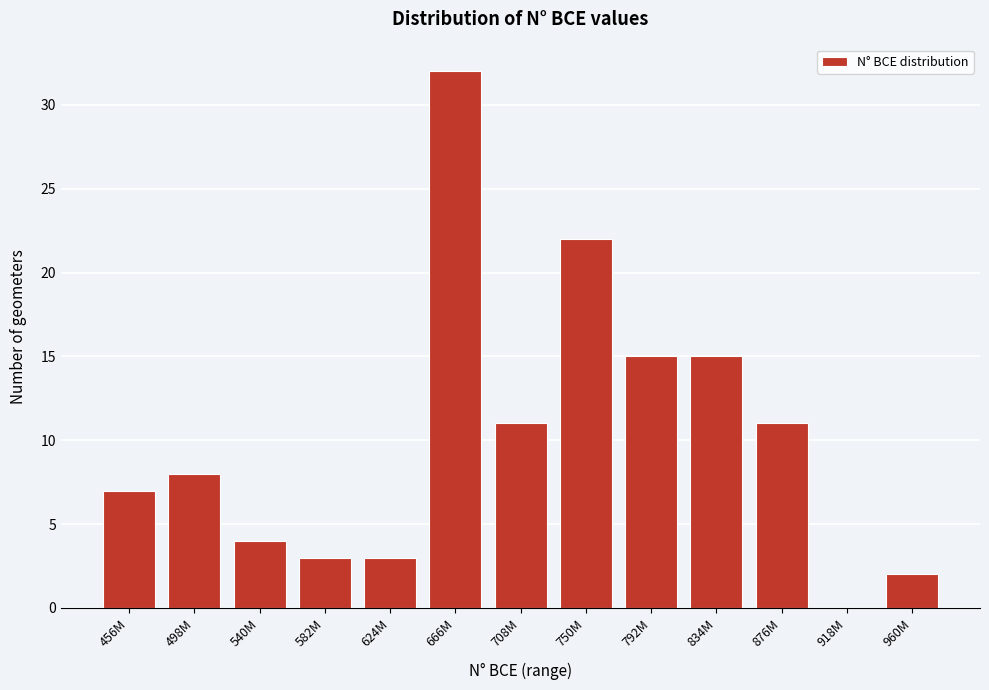

Reading left to right, what are all the values shown in this chart?

456M=7	498M=8	540M=4	582M=3	624M=3	666M=32	708M=11	750M=22	792M=15	834M=15	876M=11	918M=0	960M=2